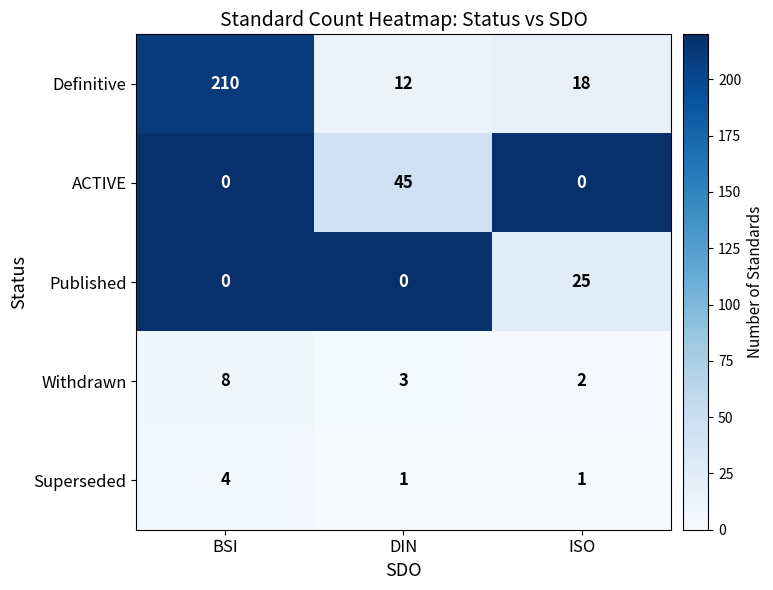

Is the value of Withdrawn at BSI greater than the value of Published at ISO?

No